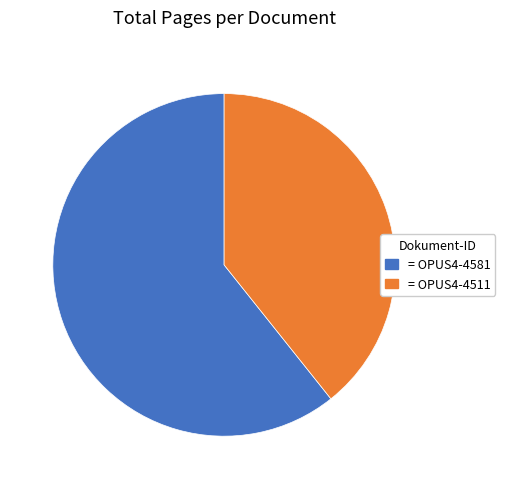

Is there any slice that represents more than half of the pie?

Yes